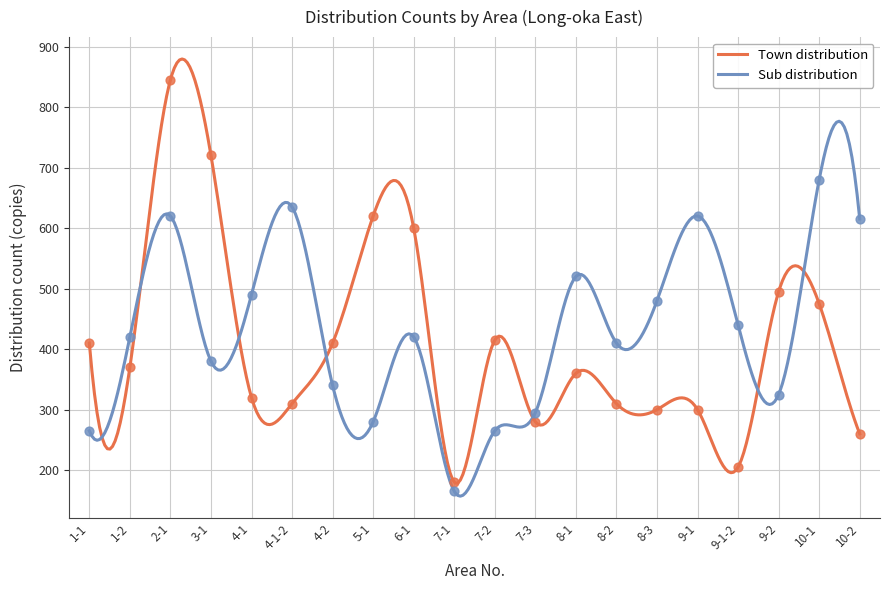

What is the total value across all series at 8-1?

880